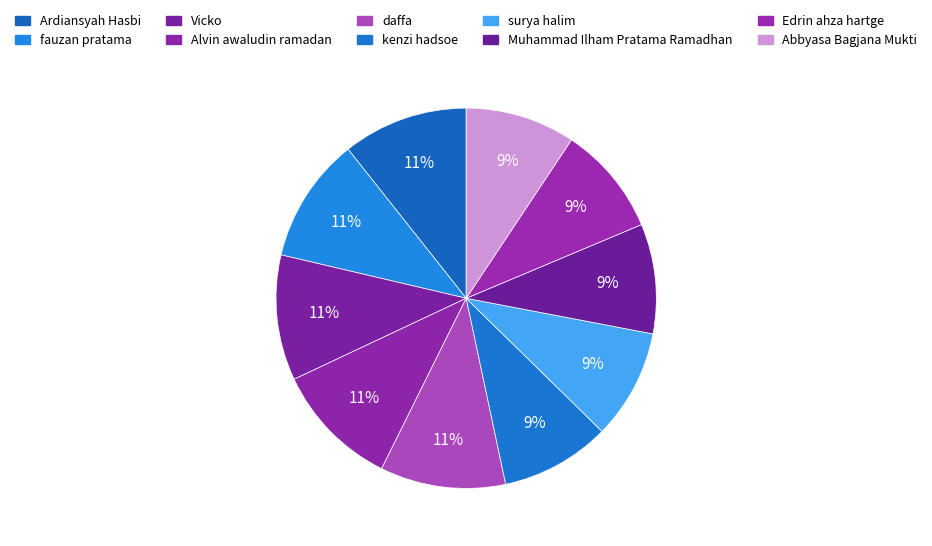

What percentage is NOT represented by fauzan pratama?

89.3%